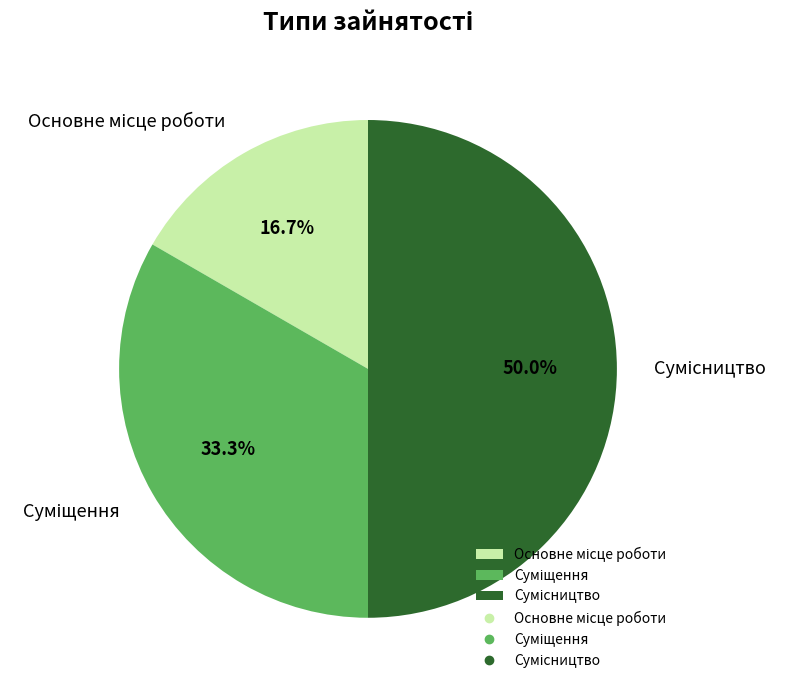

To the nearest percent, what portion does Суміщення represent?

33%